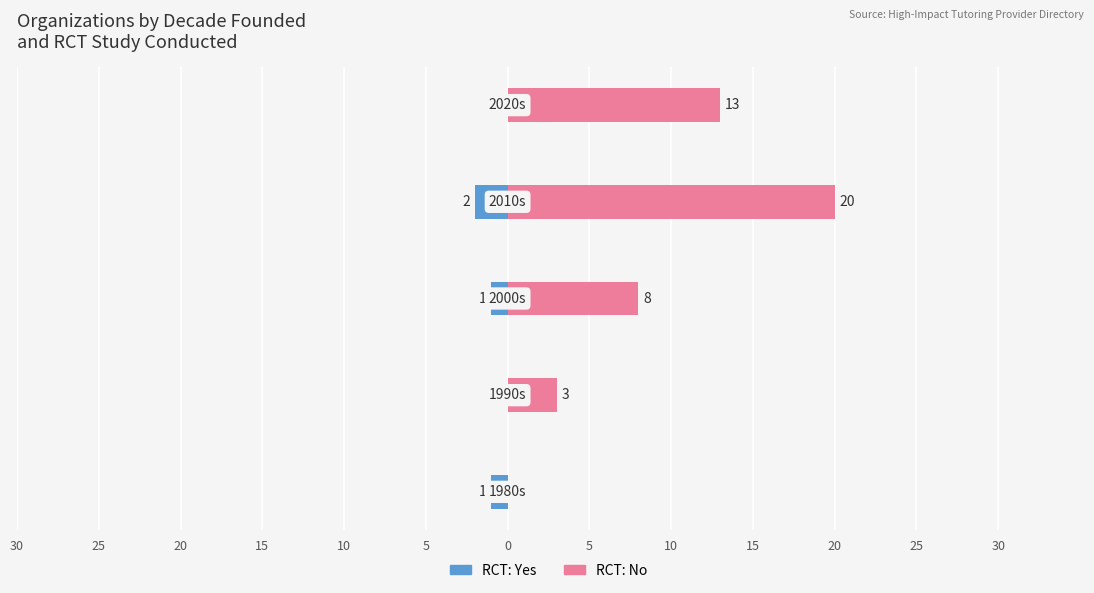

True or false: No has a value of 20 at 10.

False